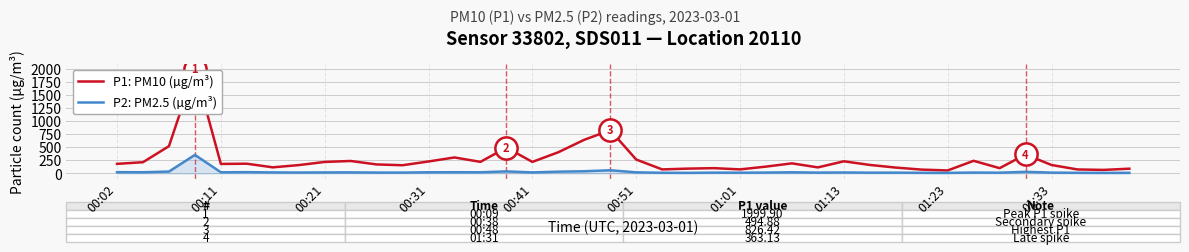

List the series in order of their peak value, highest first.

P1: PM10 (µg/m³), P2: PM2.5 (µg/m³)